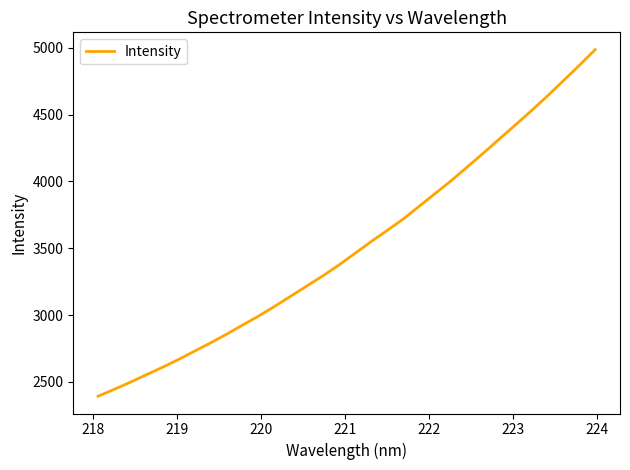

What is the greatest value displayed?

4985.1